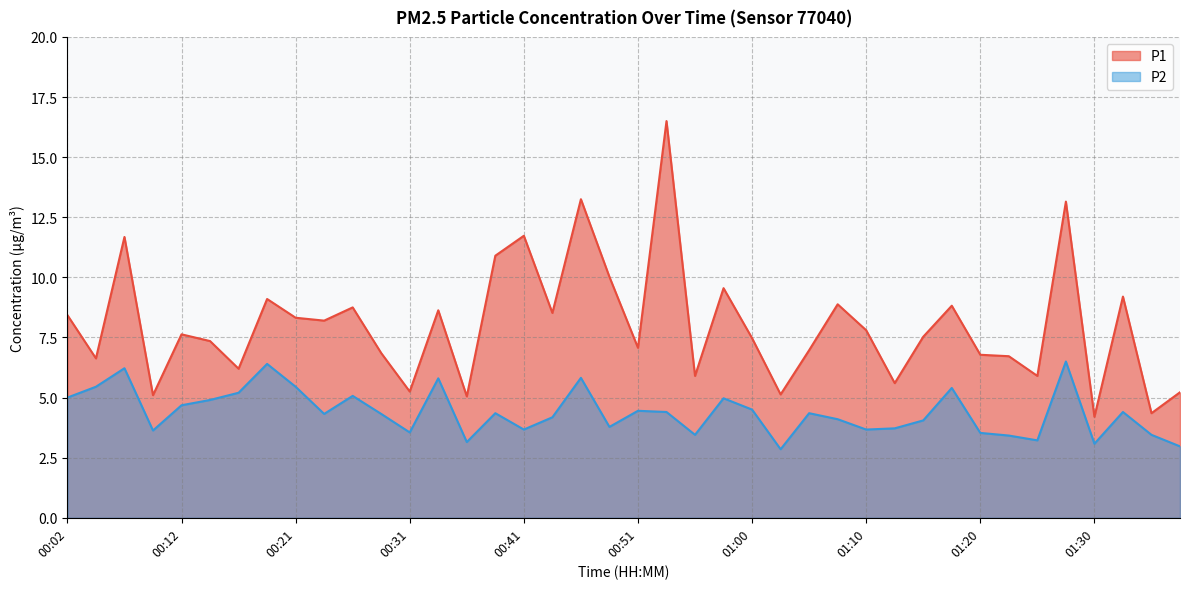

Which series has the largest total across all categories?

P1